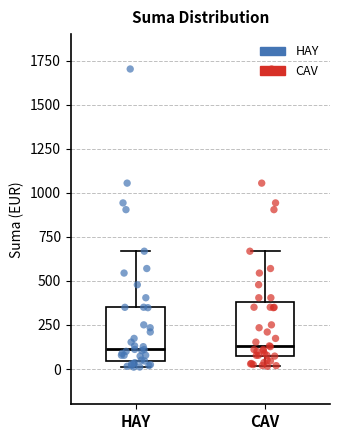

Where does the upper whisker of the box for CAV end on the y-axis? The values are not printed on the chart, so give them approximately, as read against the axis.

650